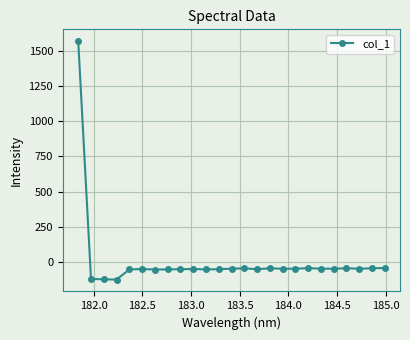

What is the value of the 4th point from the left?

-127.5